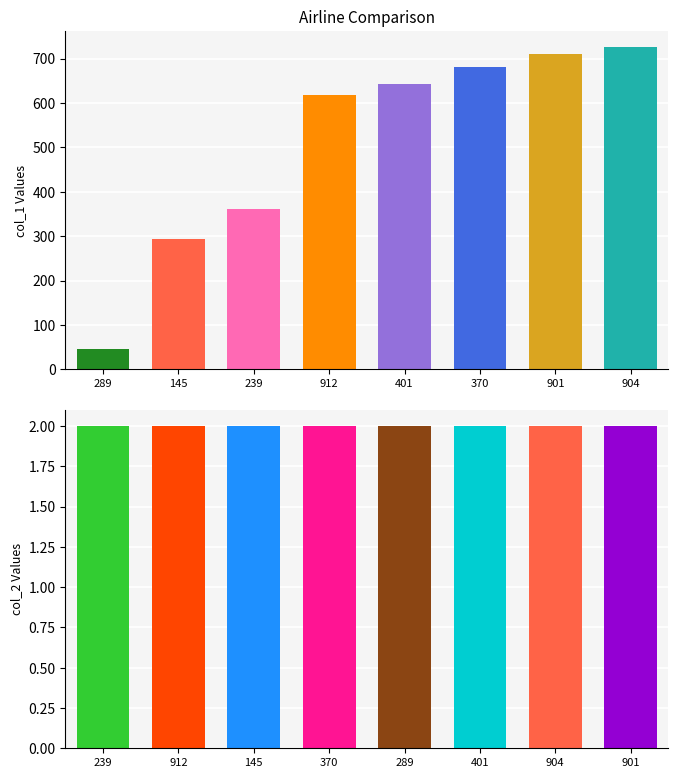

What is the label of the 1st bar from the right?

901